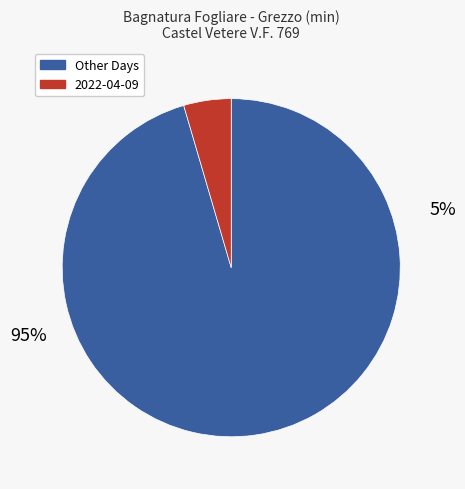

What is the smallest slice in the pie chart?

2022-04-09